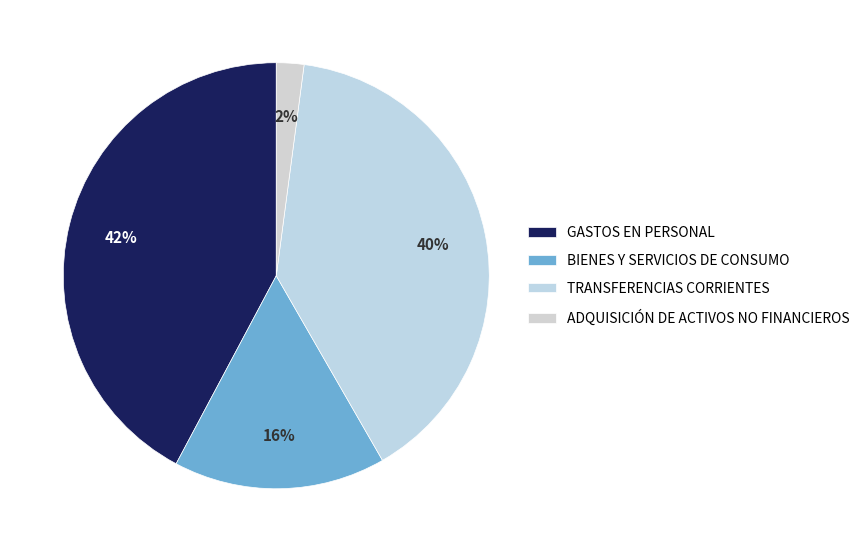

The BIENES Y SERVICIOS DE CONSUMO slice represents 30% of the pie. True or false?

False